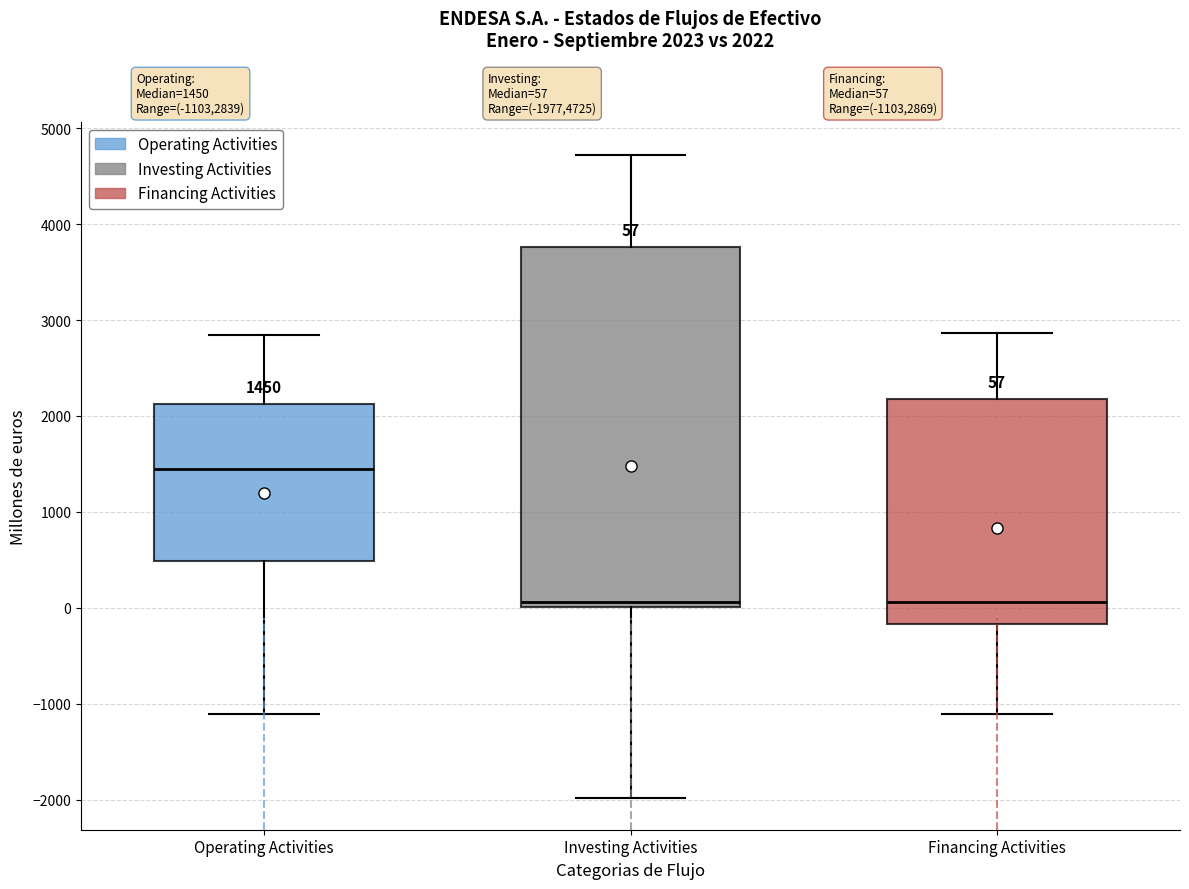

Which box's median line is the highest?

Operating Activities